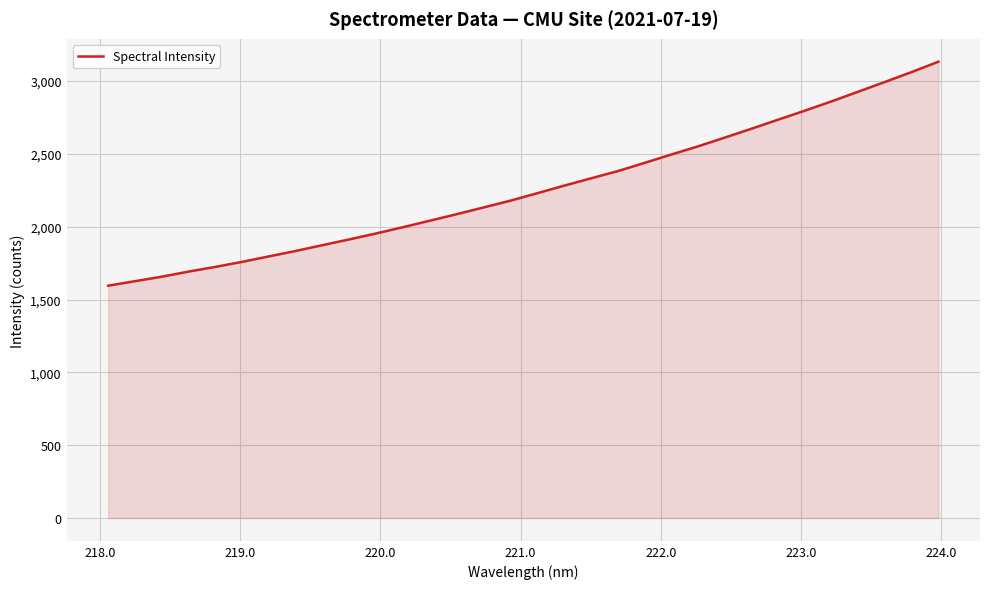

What is the difference between the maximum and minimum values?

1537.9